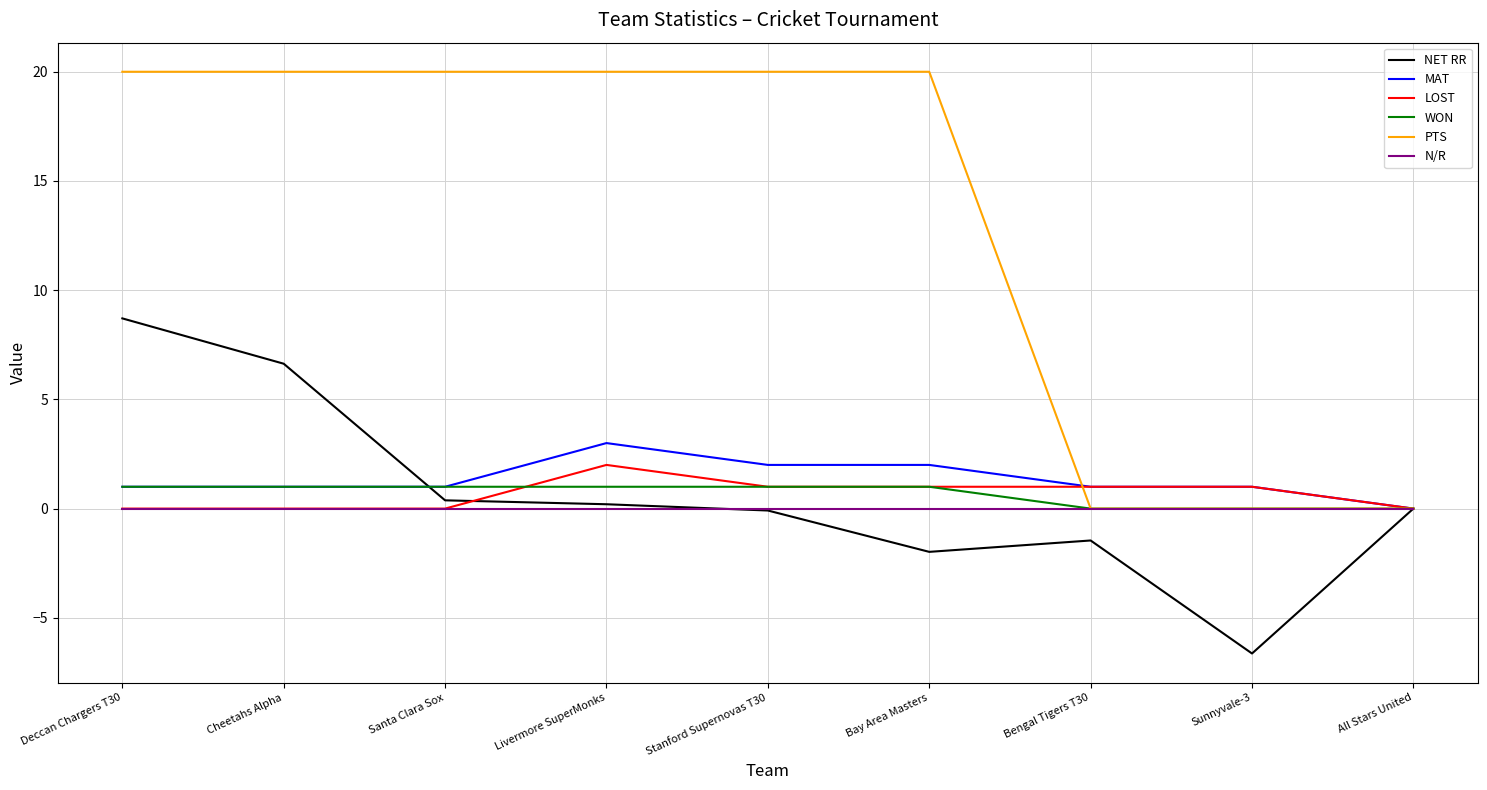

Which series has the widest spread of values?

PTS